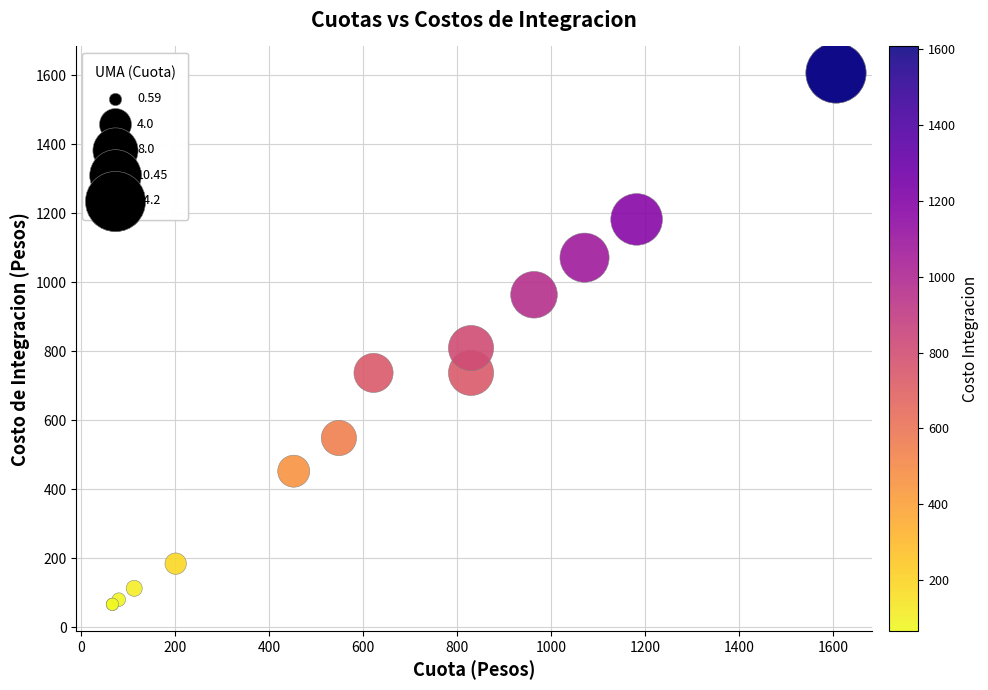

What Y value in the scatter plot is closest to 836?

809.4